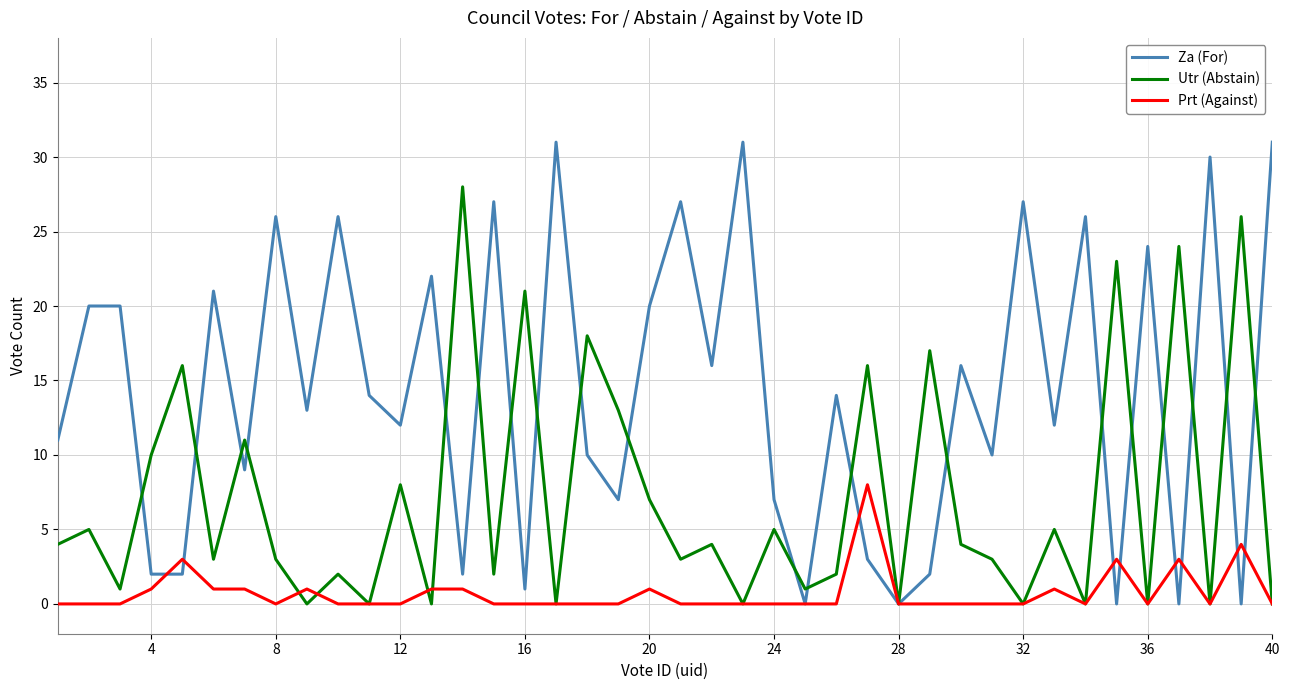

List the series in order of their overall mean, highest first.

Za (For), Utr (Abstain), Prt (Against)